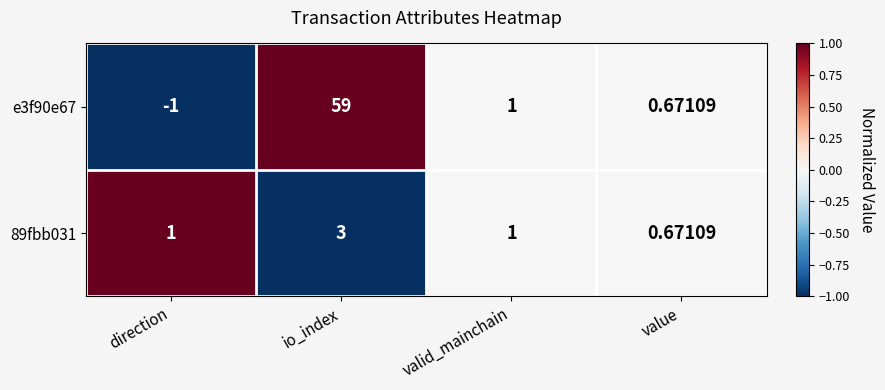

Rank the categories by e3f90e67 value from lowest to highest.

direction, value, valid_mainchain, io_index